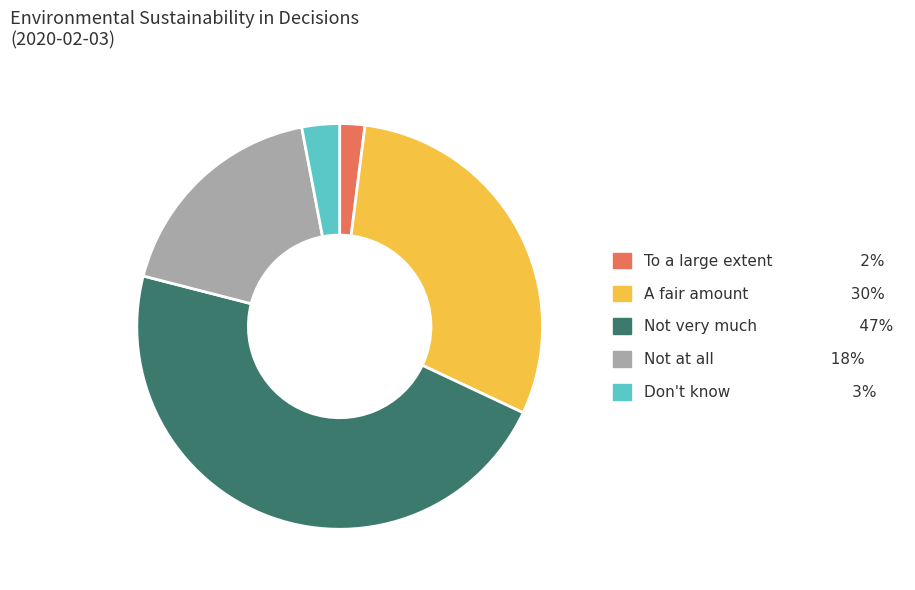

The To a large extent slice represents 2% of the pie. True or false?

True